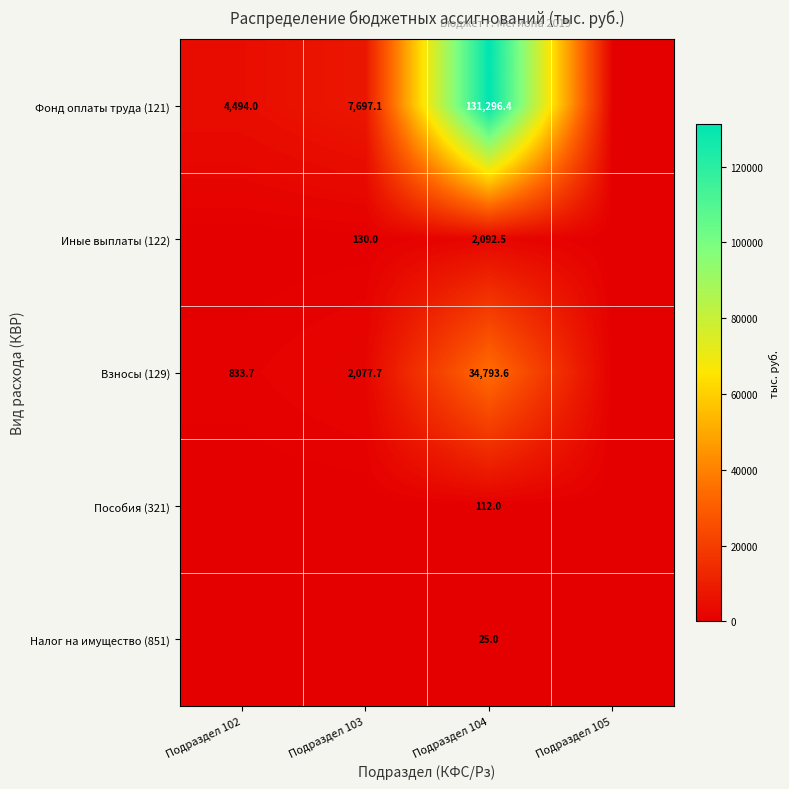

True or false: Взносы (129) has a value of 34793.6 at Подраздел 104.

True